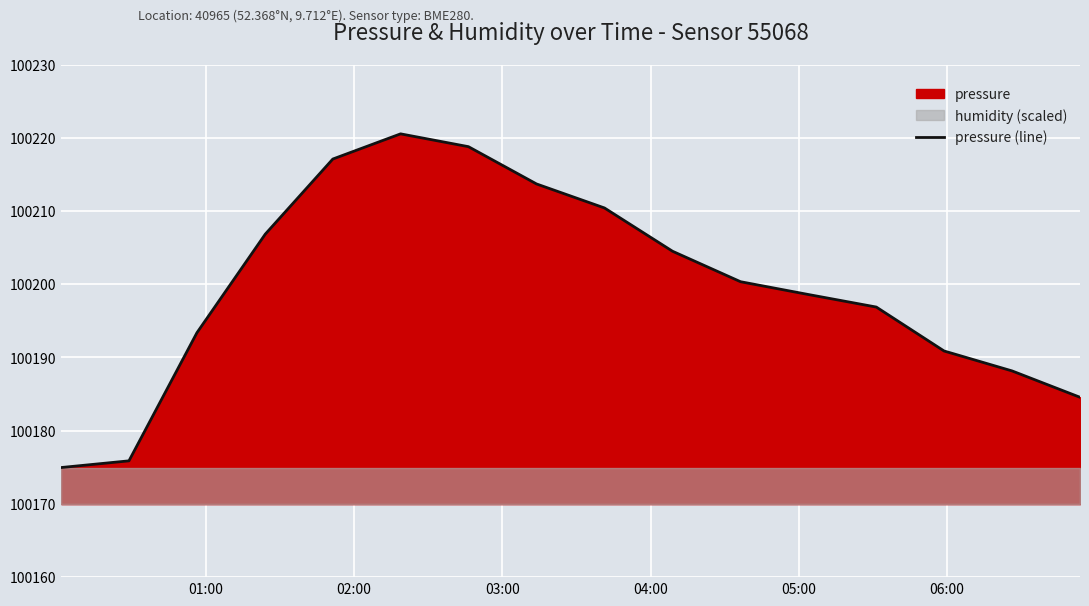

How many lines are shown in the chart?

1